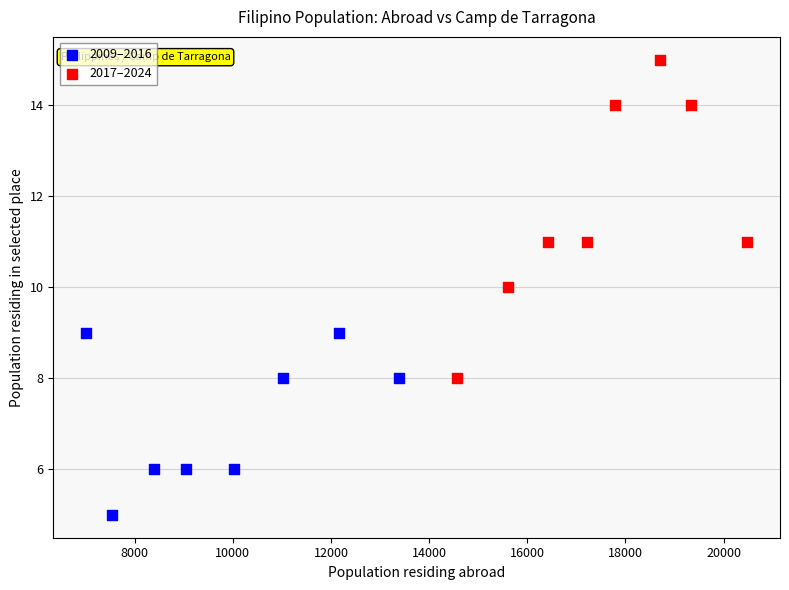

Which series has the widest spread of Y values?

2017–2024